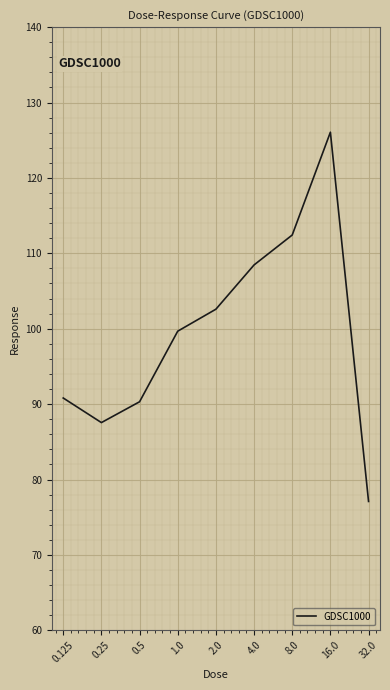

At which category does the data reach its first local valley?

0.25